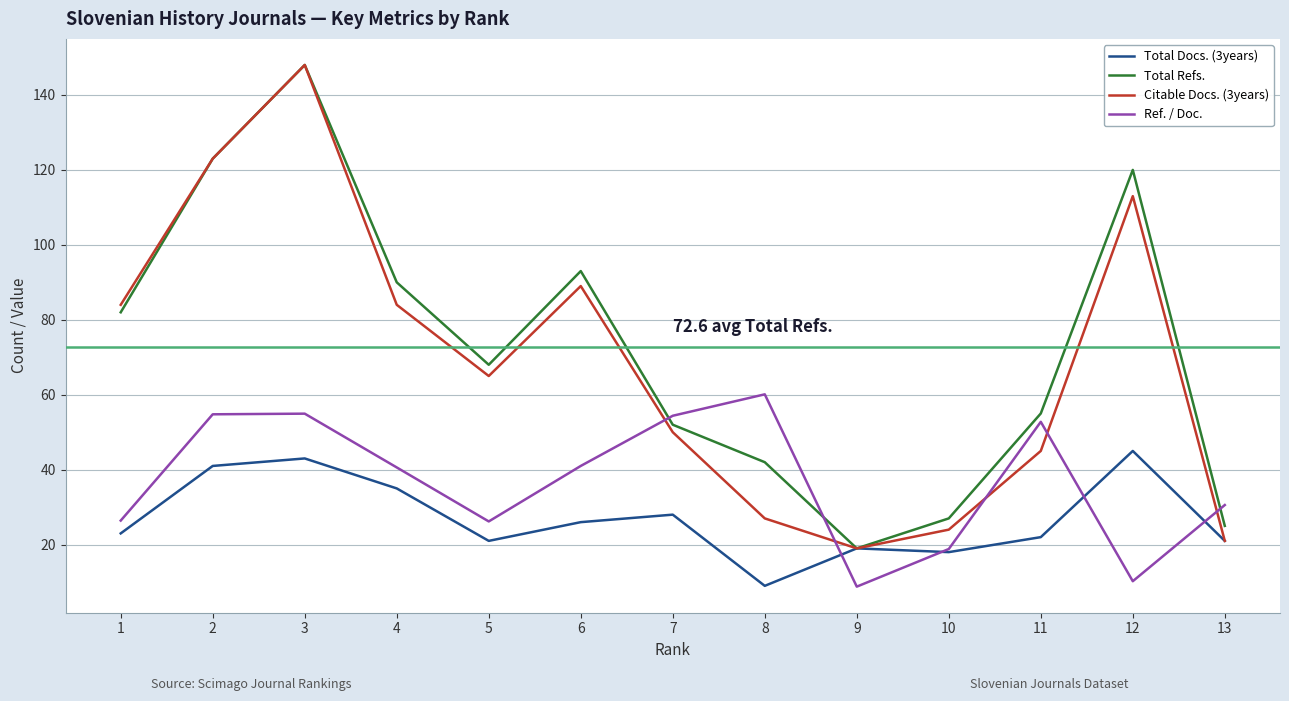

The Citable Docs. (3years) series shows 24.0 at 10. True or false?

True